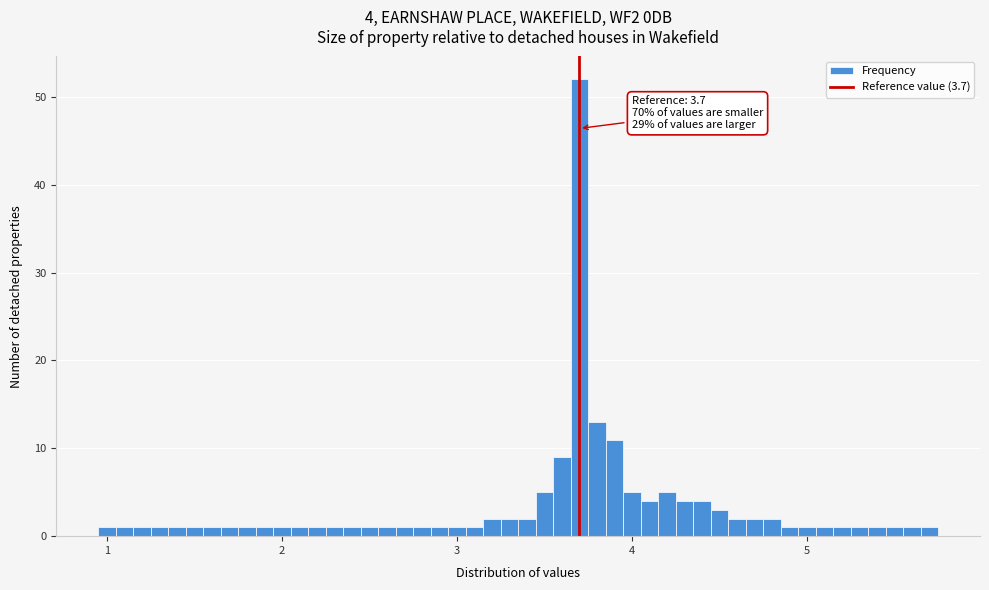

Around what value on the x-axis is the tallest bar? Give the approximate position of its centre, as read against the axis.

3.7